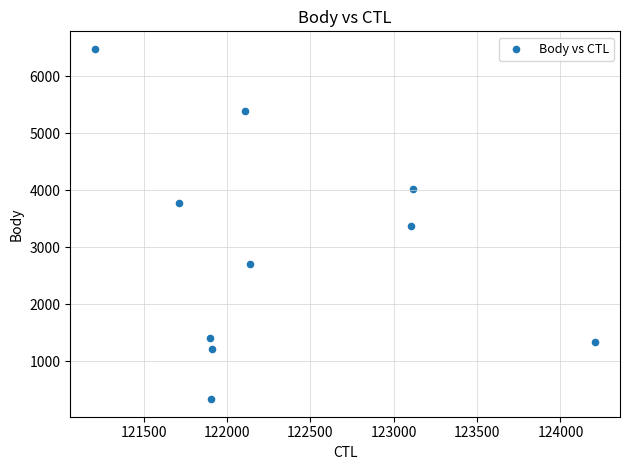

What is the average X value?

122330